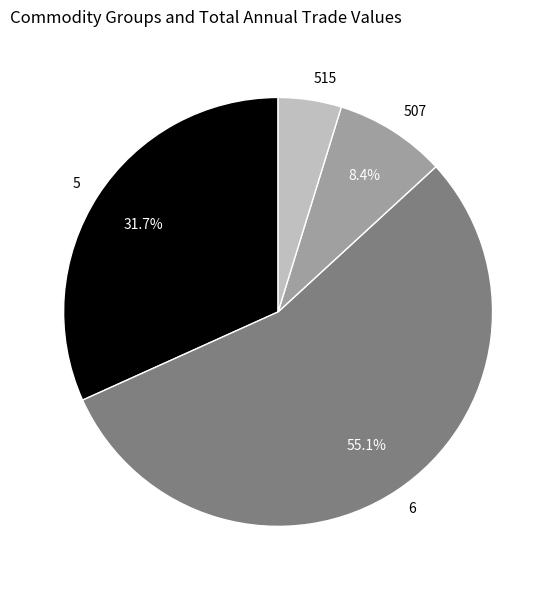

How many segments does this pie chart have?

4